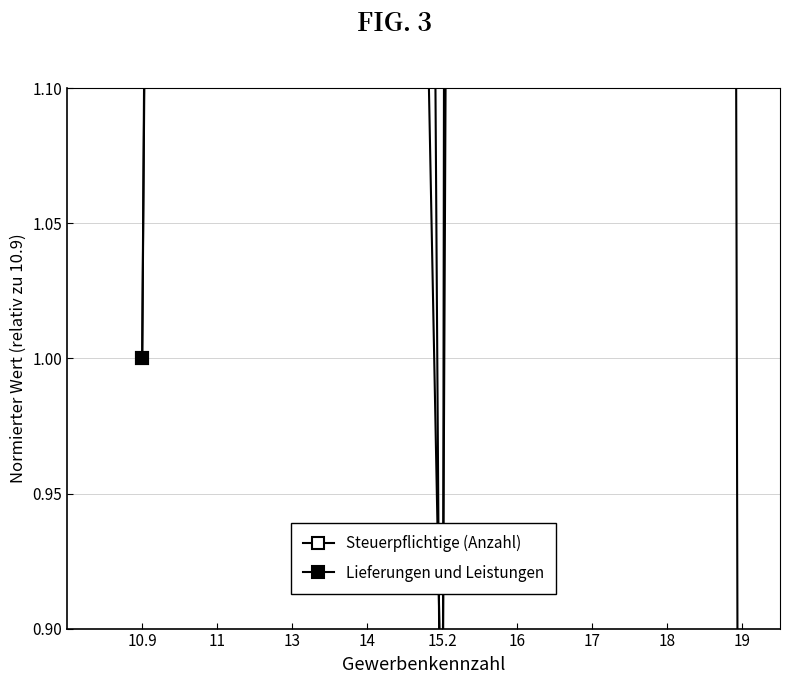

Does the chart have visible grid lines?

Yes